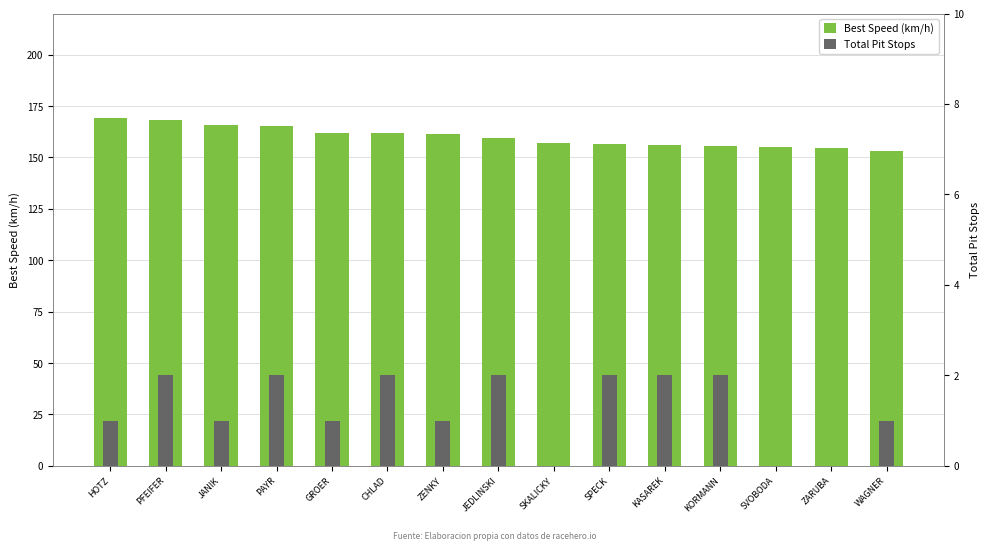

What is the difference between the maximum and minimum values in the Total Pit Stops series?

2.0